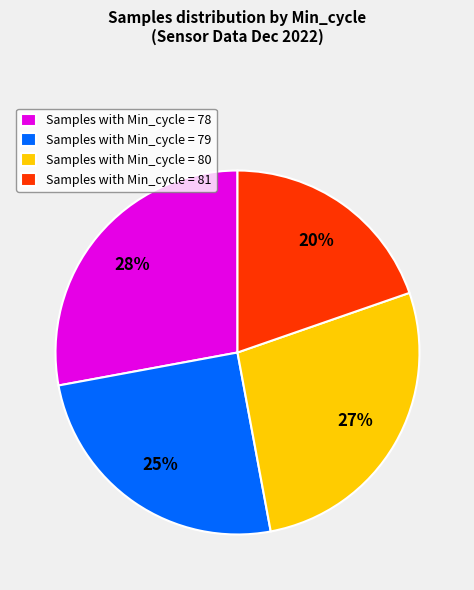

True or false: Samples with Min_cycle = 80 accounts for 20% of the total.

False